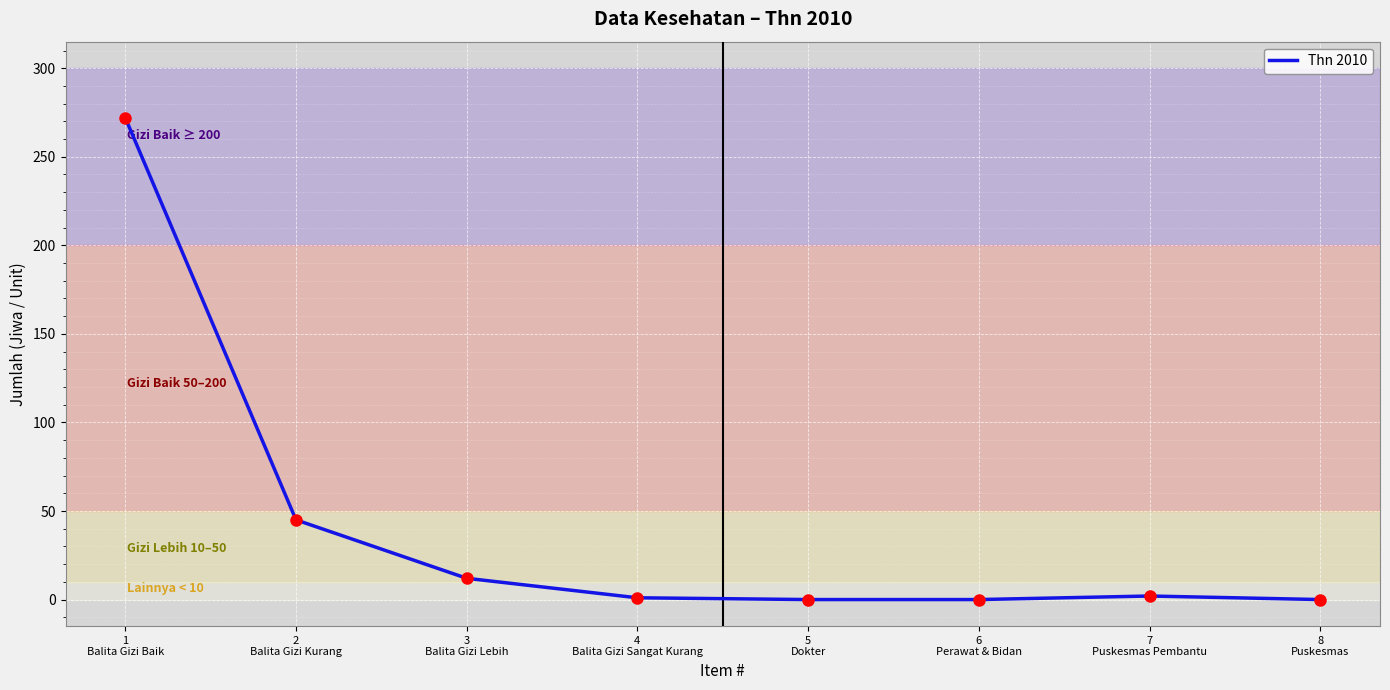

At which label does the data first exceed 2?

1
Balita Gizi Baik